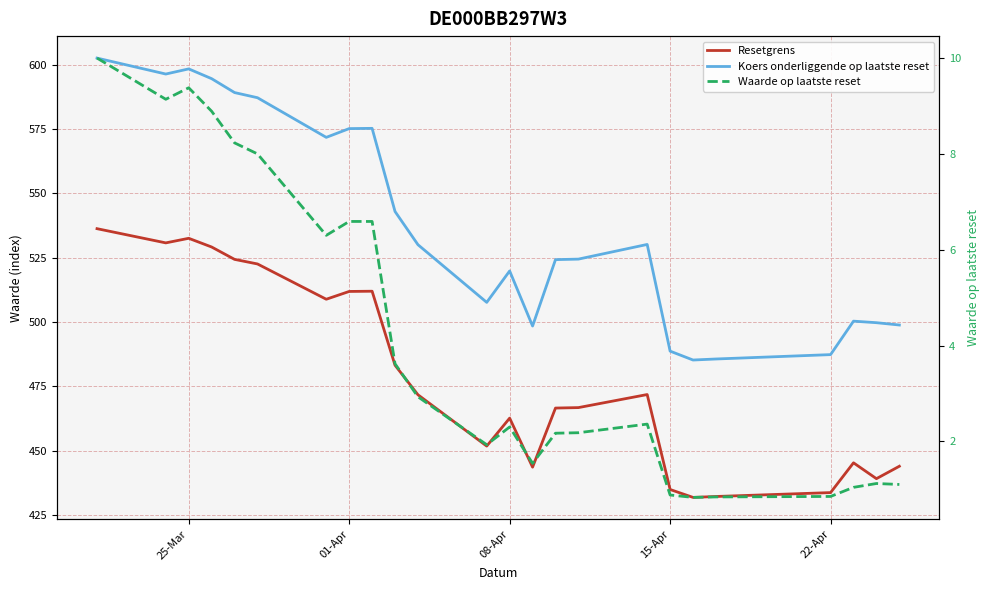

What is the value of the Waarde op laatste reset point at the 18th from the left?

0.9